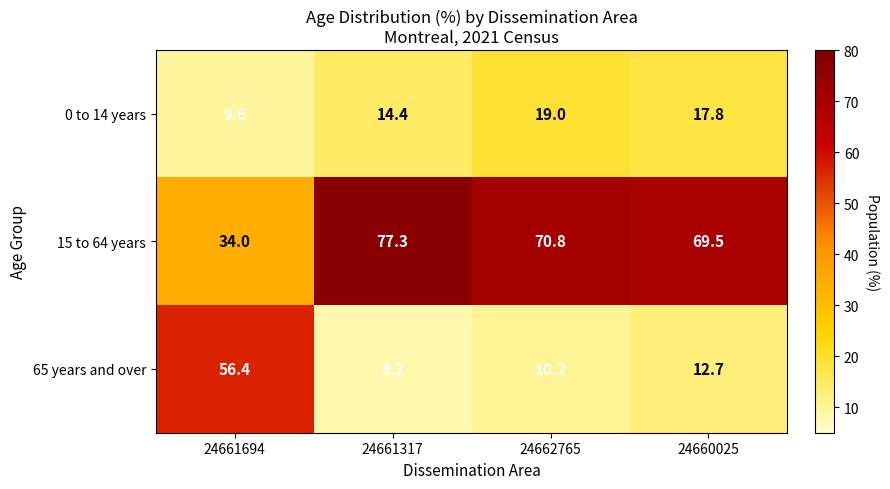

How many values in the 0 to 14 years series exceed 17?

2